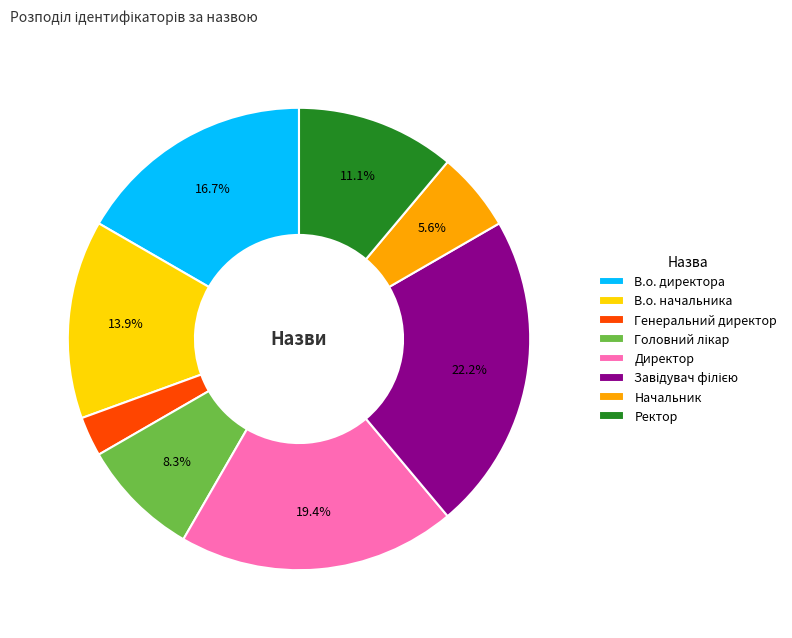

Between Ректор and В.о. начальника, which is larger?

В.о. начальника